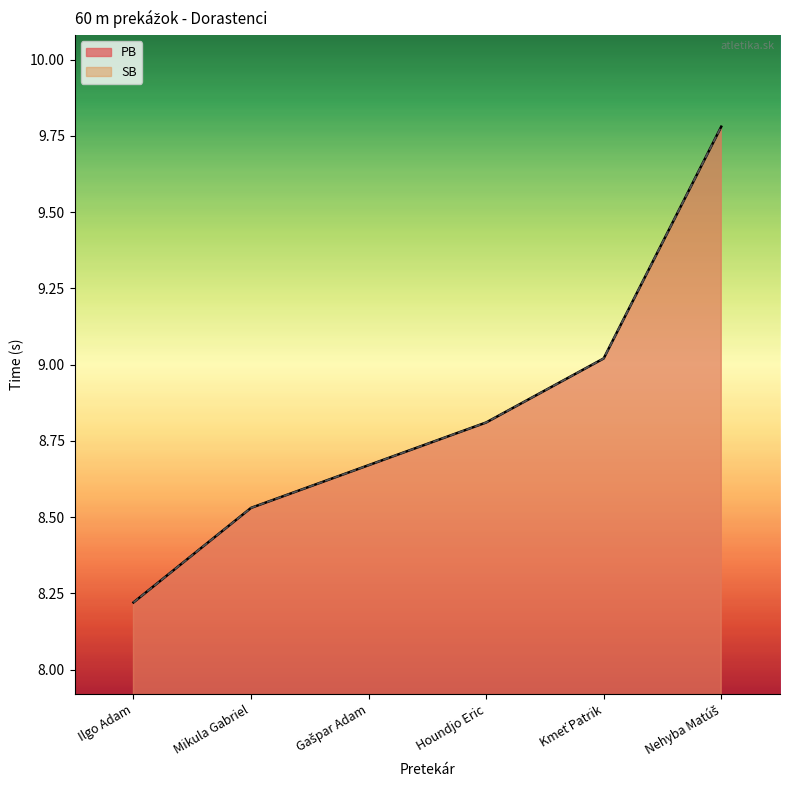

The SB series shows 12.6 at Ilgo Adam. True or false?

False